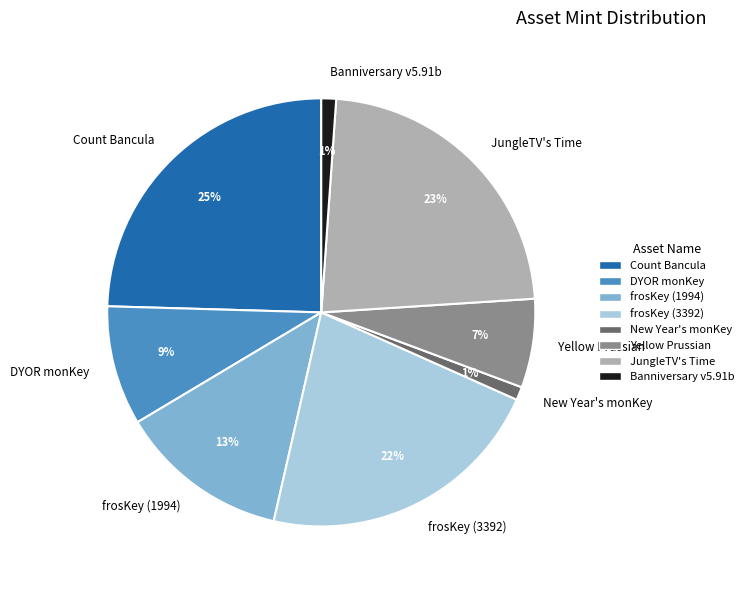

Is the sum of frosKey (3392) and Count Bancula greater than half?

No